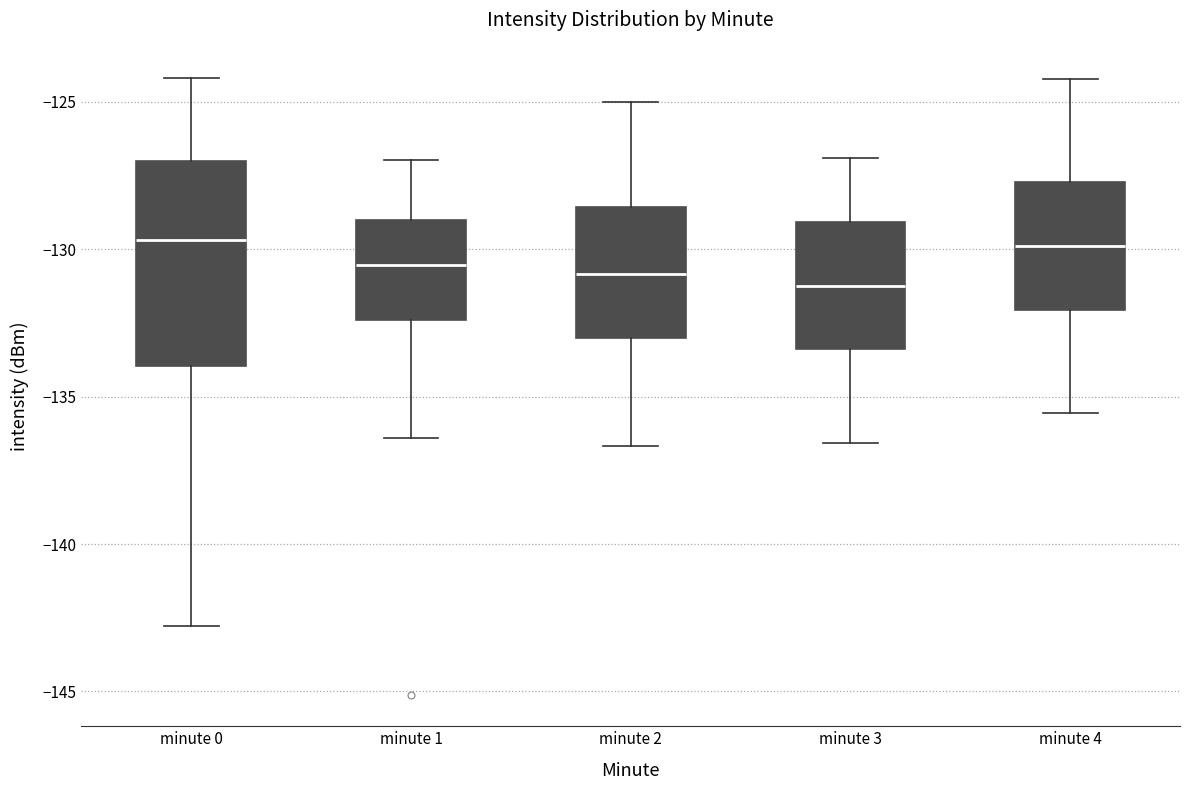

Where is the lower edge of the box for minute 3 on the y-axis? The values are not printed on the chart, so give them approximately, as read against the axis.

-133.5